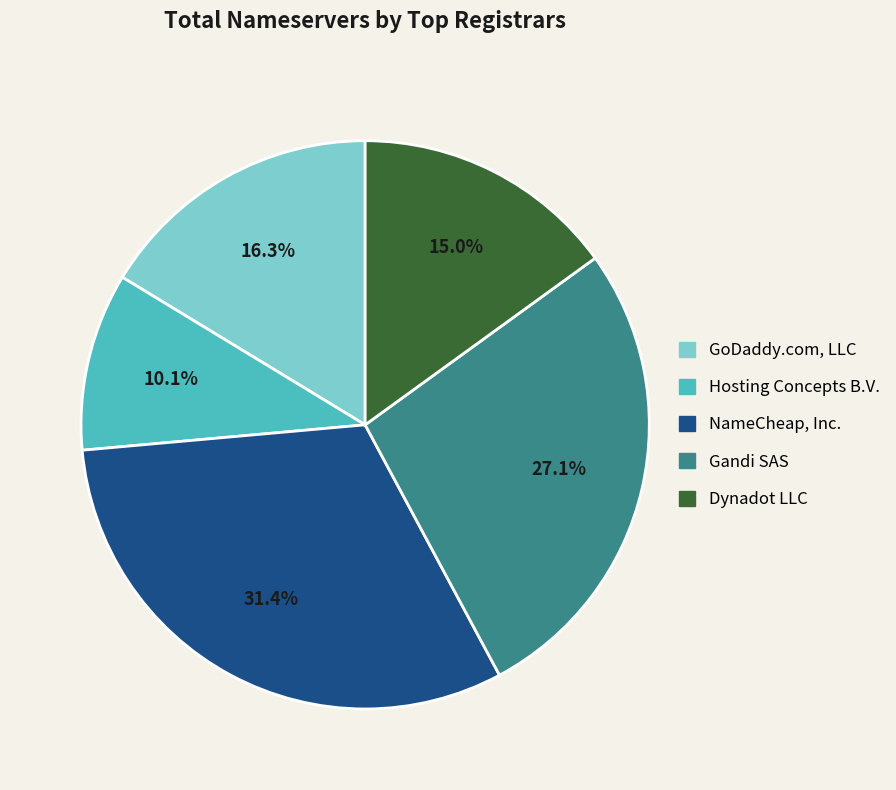

The Dynadot LLC slice represents 28% of the pie. True or false?

False